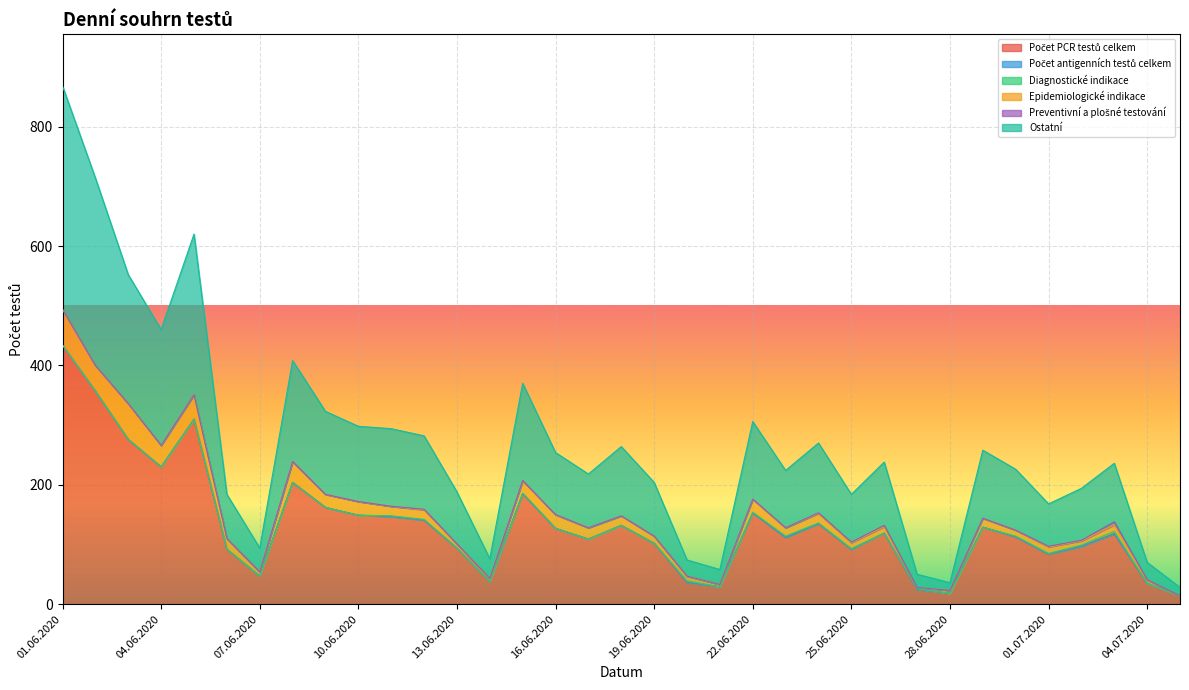

At which category does Počet PCR testů celkem reach its first local peak?

05.06.2020